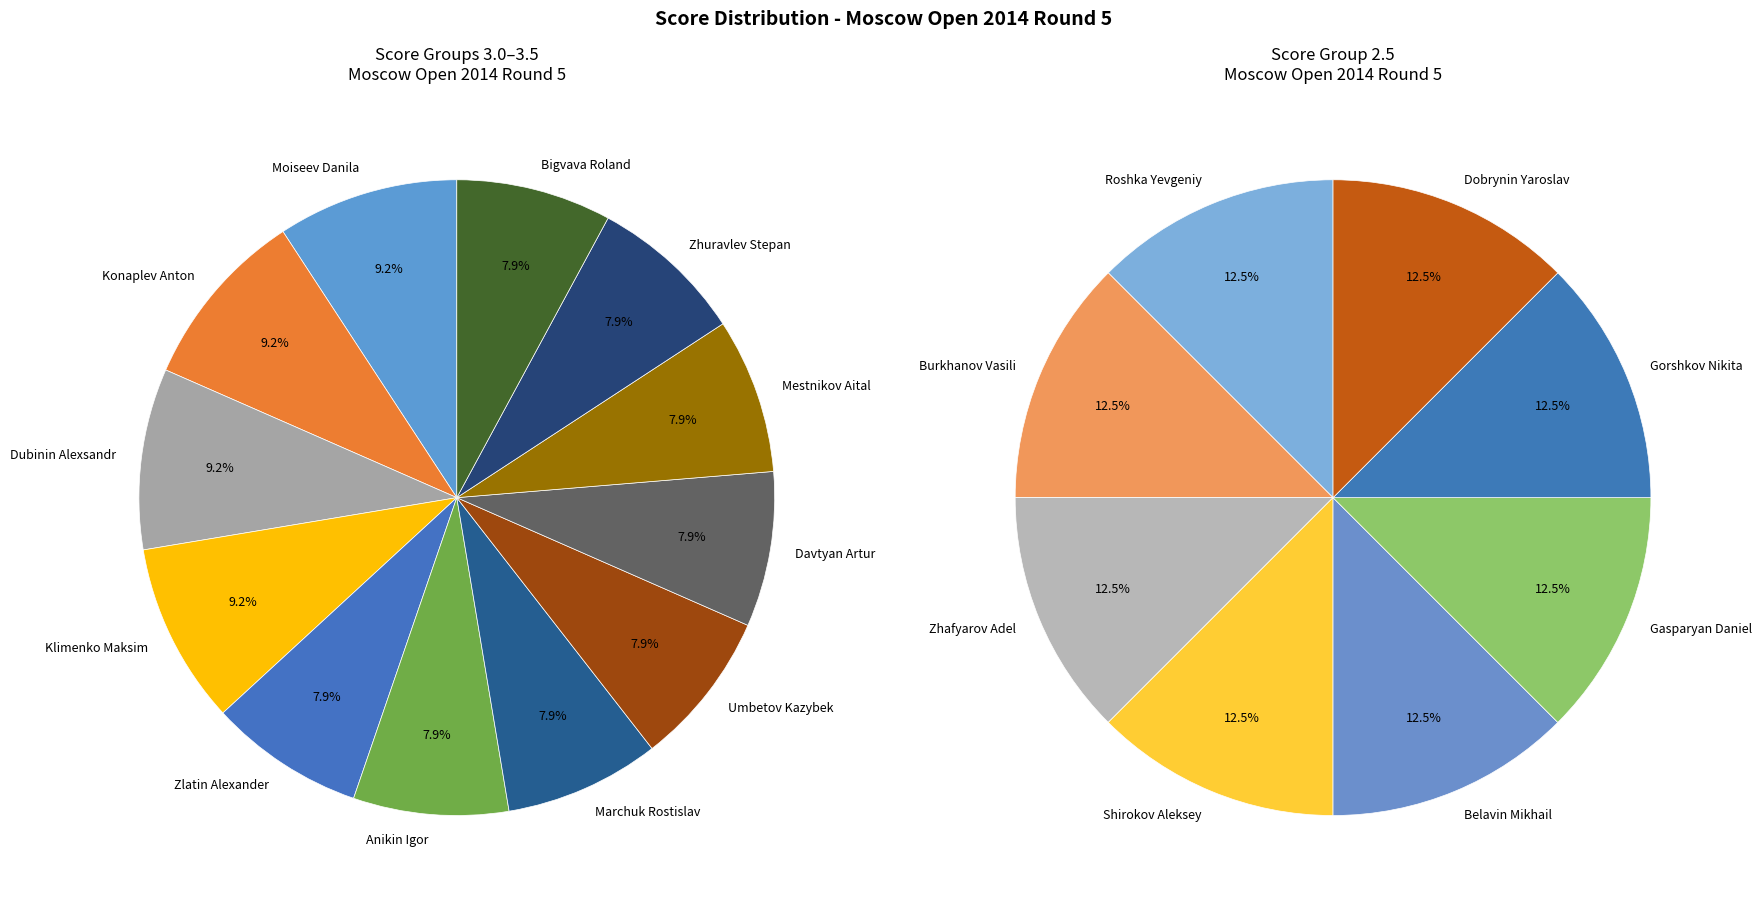

Is Moiseev Danila the majority of the pie?

No